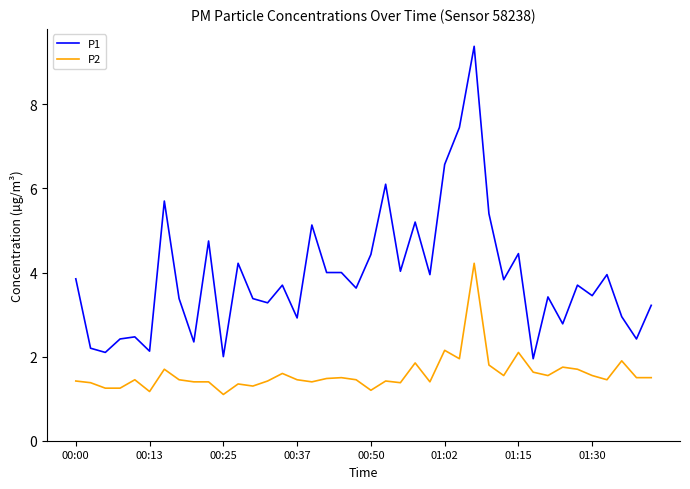

True or false: P1 and P2 cross at least once.

False